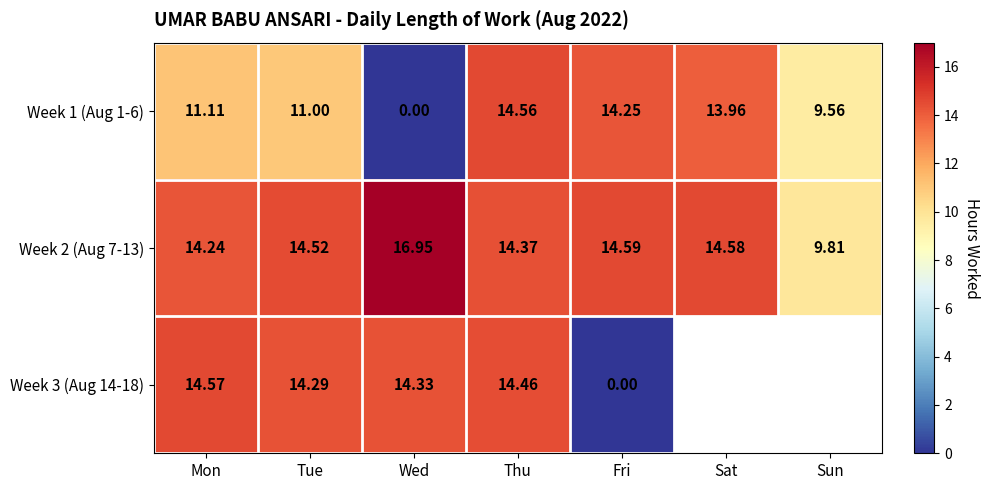

What is the maximum value shown in the chart?

16.9